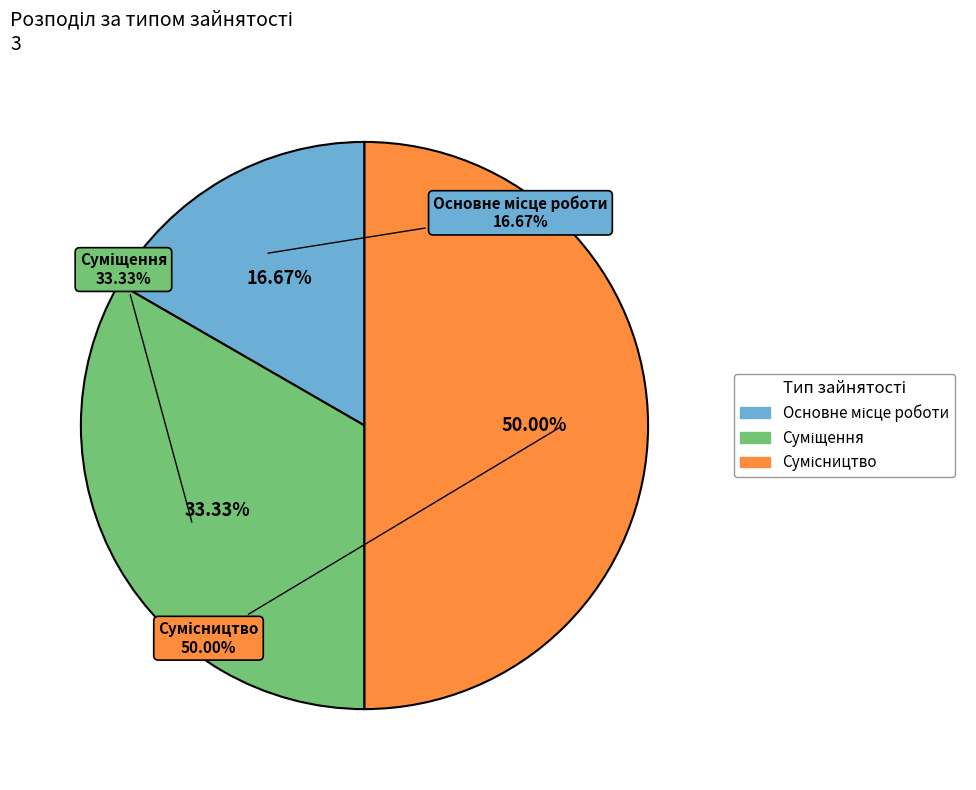

What is the ratio of the value at Основне місце роботи to the value at Суміщення?

0.5